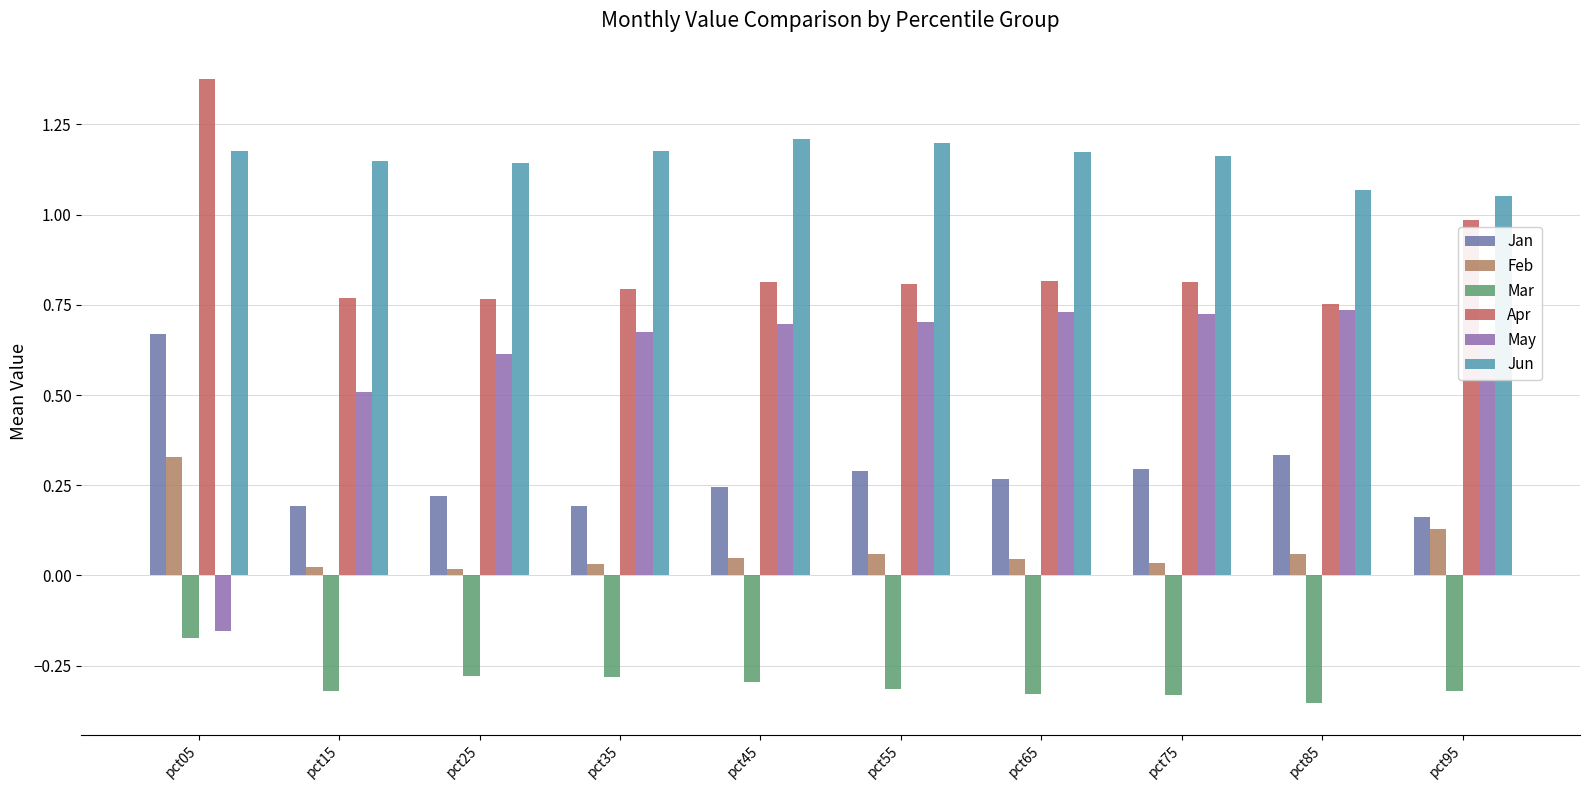

What is the difference between the maximum and second lowest values in the Jan series?

0.5